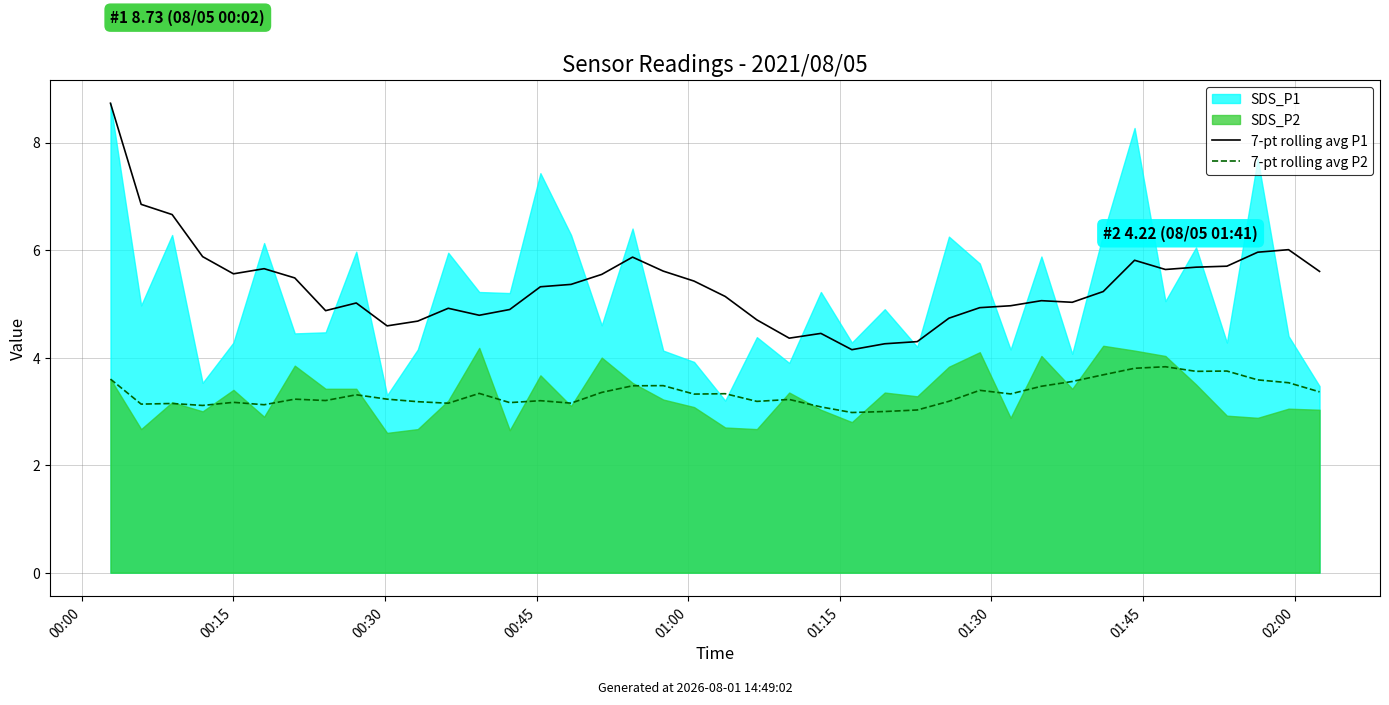

Is it true that 7-pt rolling avg P1 equals 4.6 at 9?

True